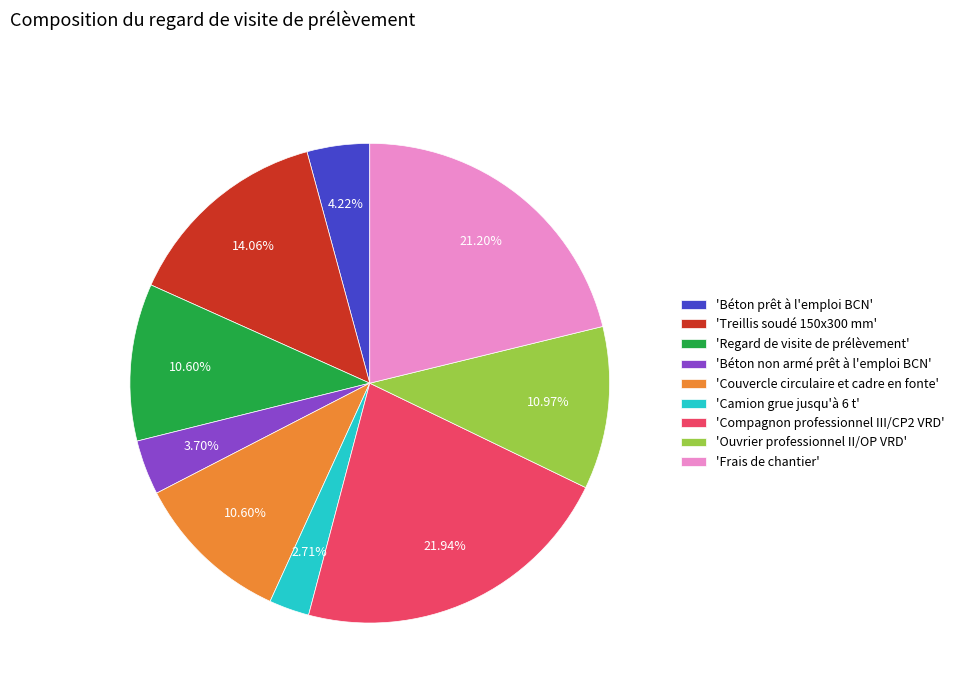

Does 'Ouvrier professionnel II/OP VRD' account for over 50% of the chart?

No